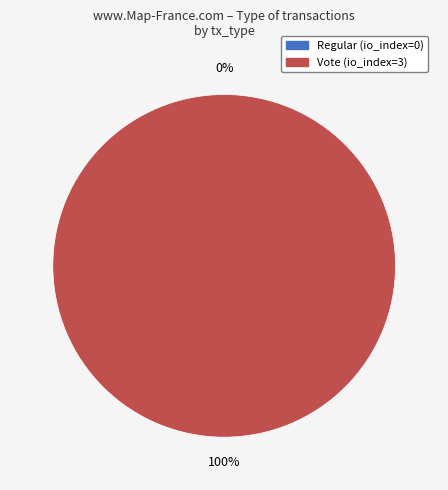

How many segments does this pie chart have?

2